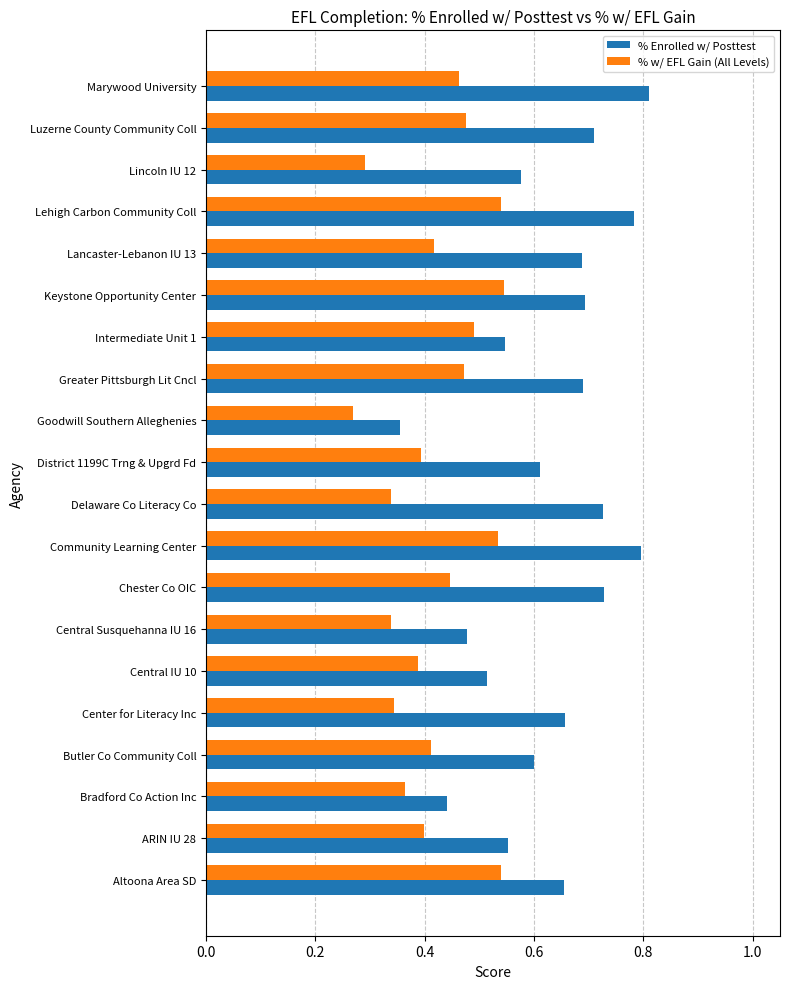

The % Enrolled w/ Posttest series shows 0.3 at Lancaster-Lebanon IU 13. True or false?

False